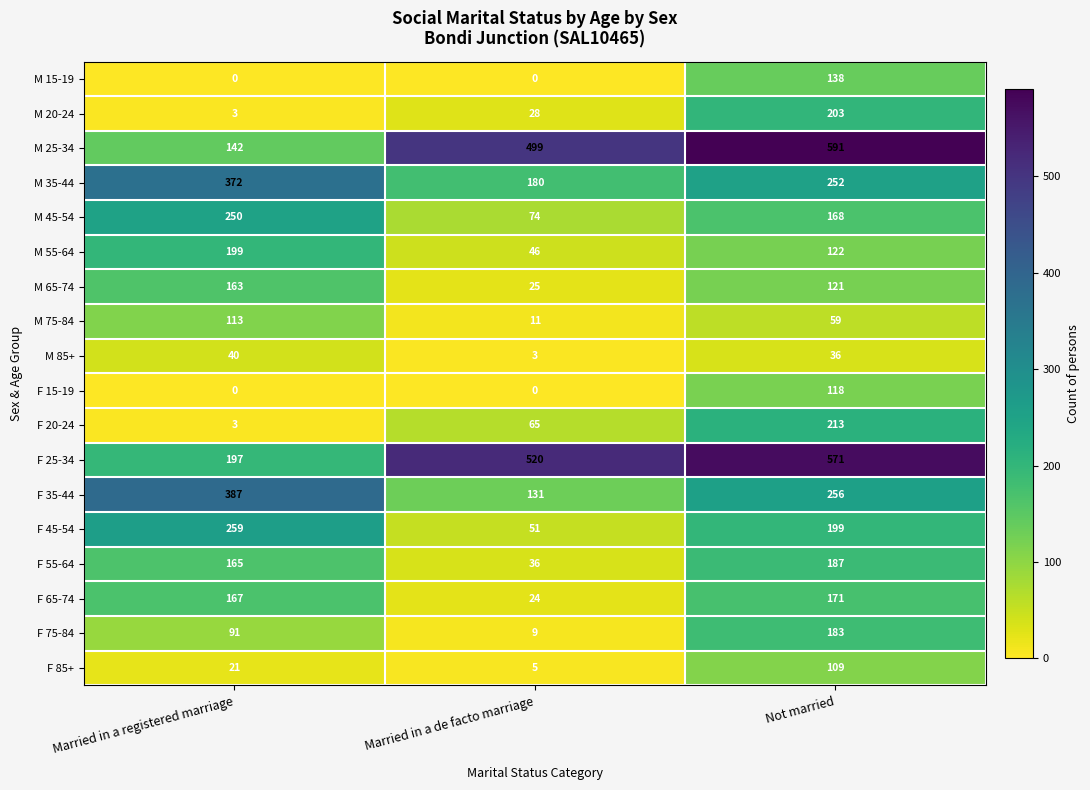

The value of F 15-19 at Married in a registered marriage is -75. True or false?

False